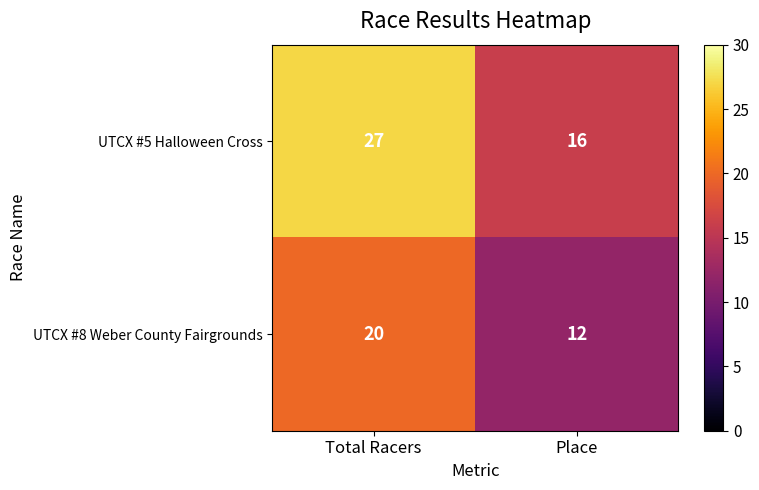

Reading left to right, list all the values displayed in this chart.

UTCX #5 Halloween Cross: Total Racers=27	Place=16
UTCX #8 Weber County Fairgrounds: Total Racers=20	Place=12